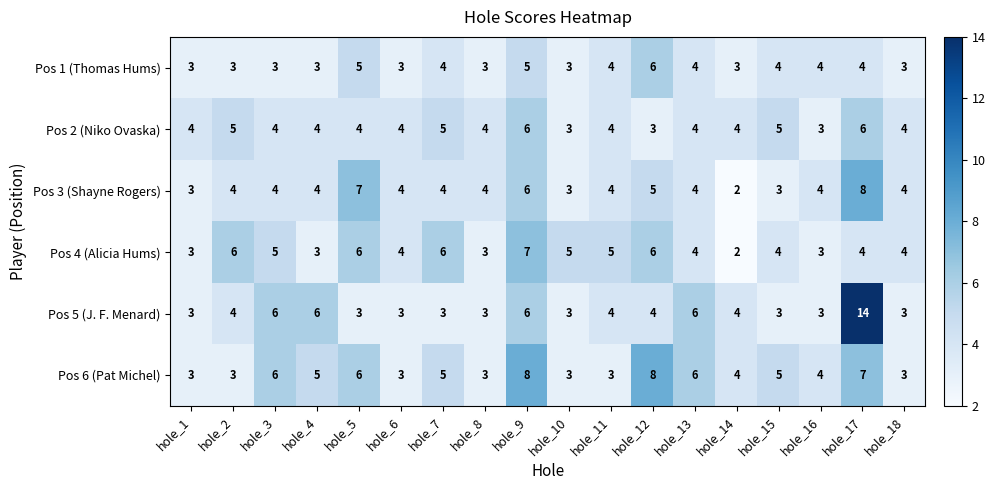

Which series changed the most between hole_9 and hole_17?

Pos 5 (J. F. Menard)